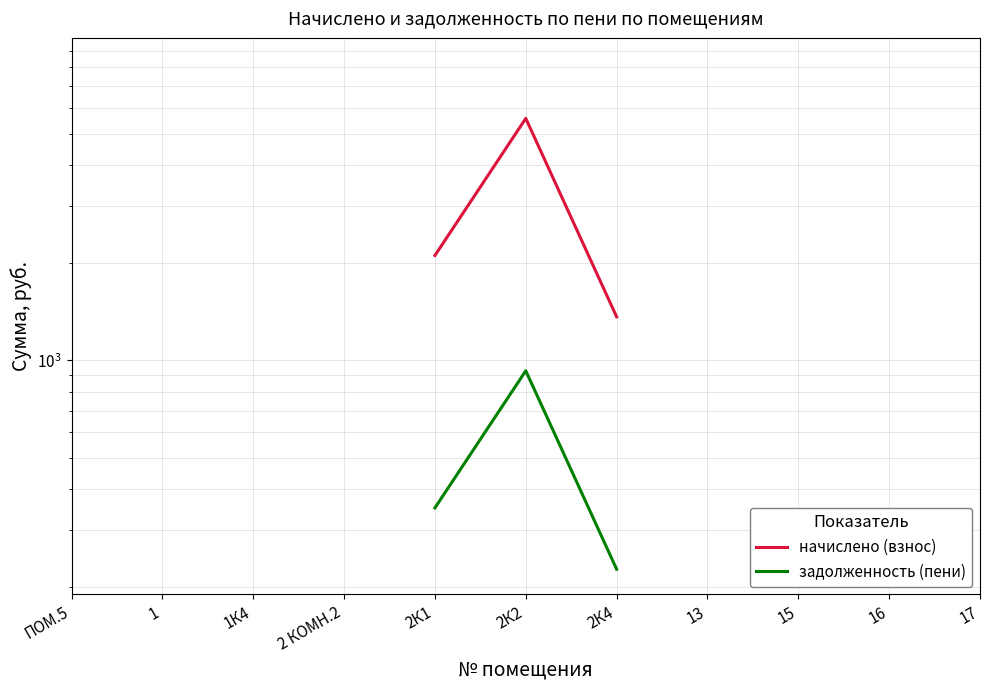

What value does the начислено (взнос) series have at 2К2?

5570.6